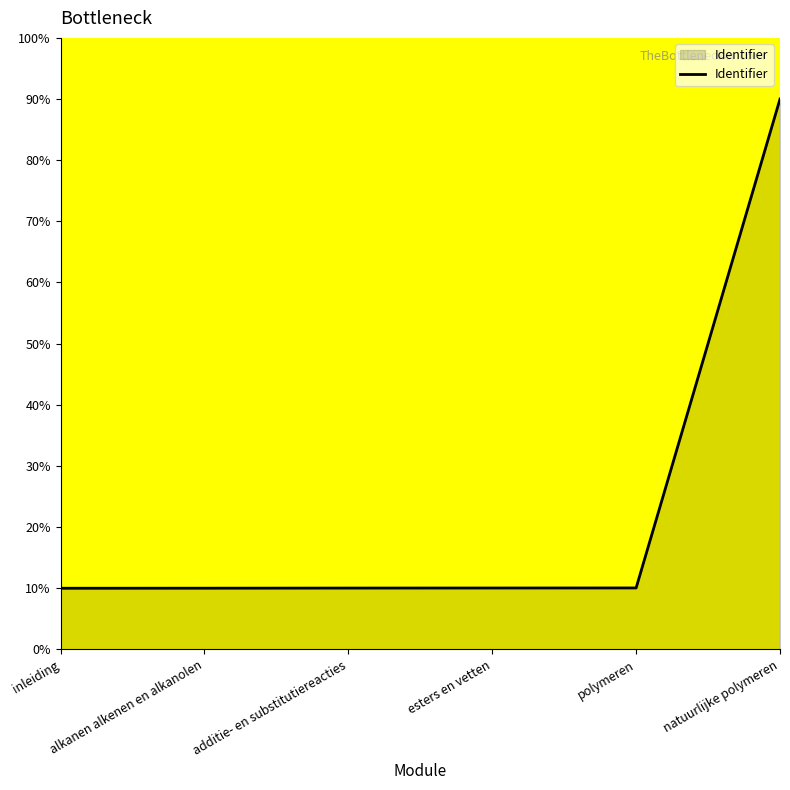

What position from the left is polymeren?

5